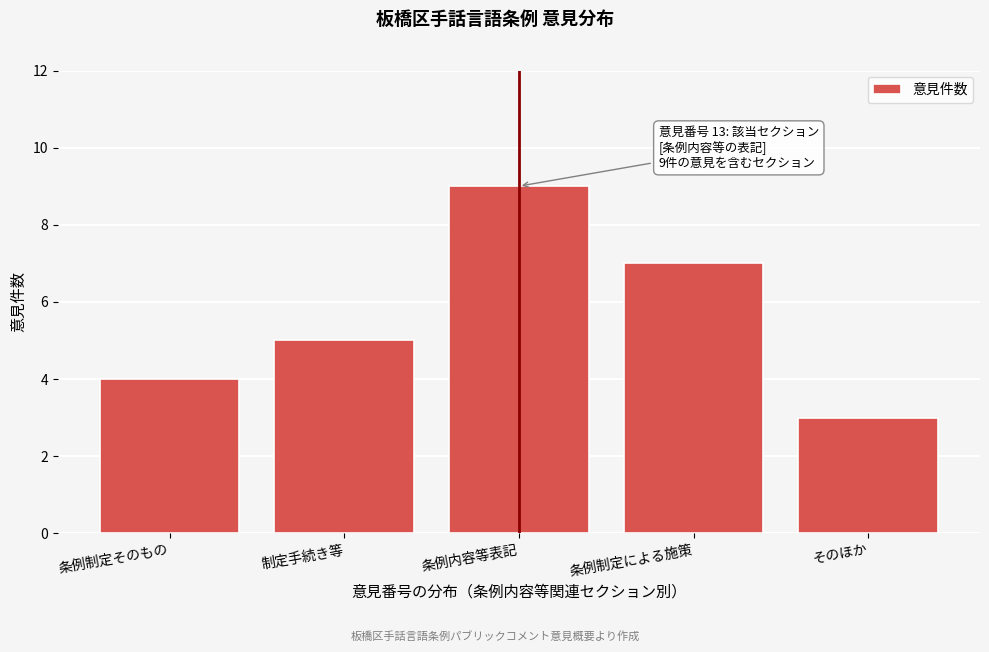

Reading left to right, list all the values displayed in this chart.

条例制定そのもの=4	制定手続き等=5	条例内容等表記=9	条例制定による施策=7	そのほか=3